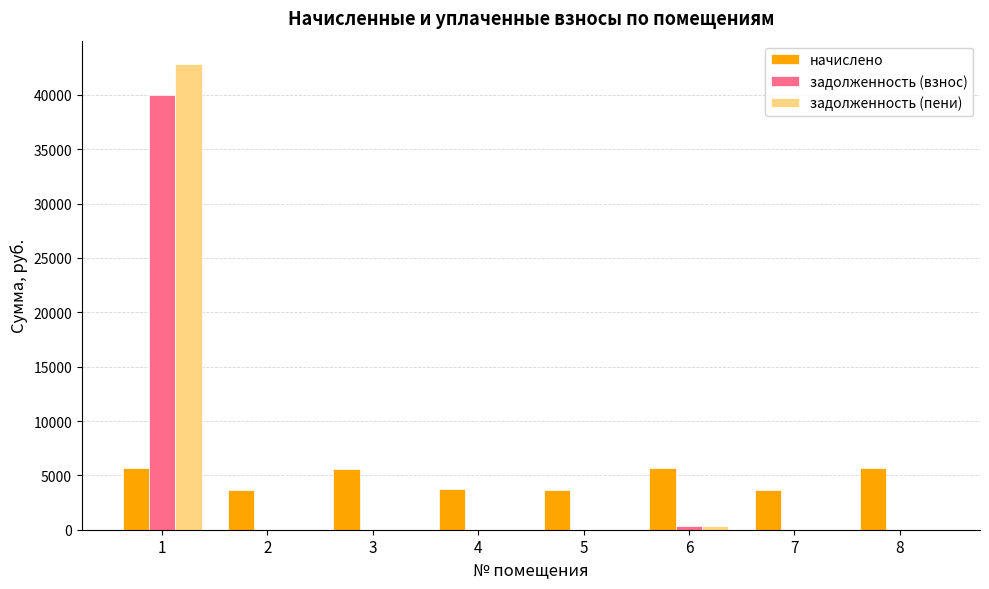

Is it true that начислено equals 858.7 at 5?

False